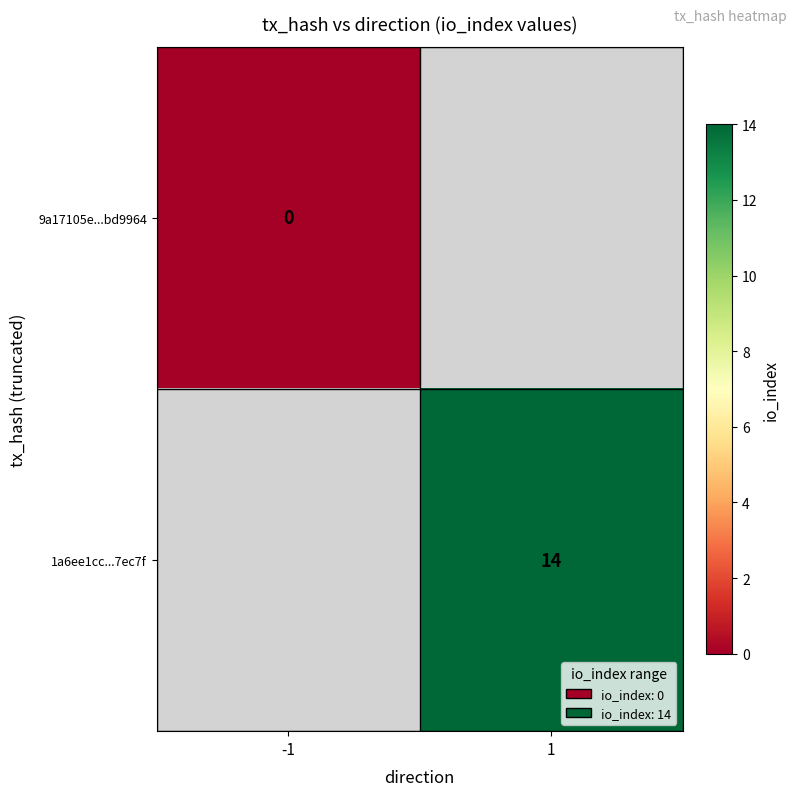

Is it true that 1a6ee1cc...7ec7f equals 14 at 1?

True